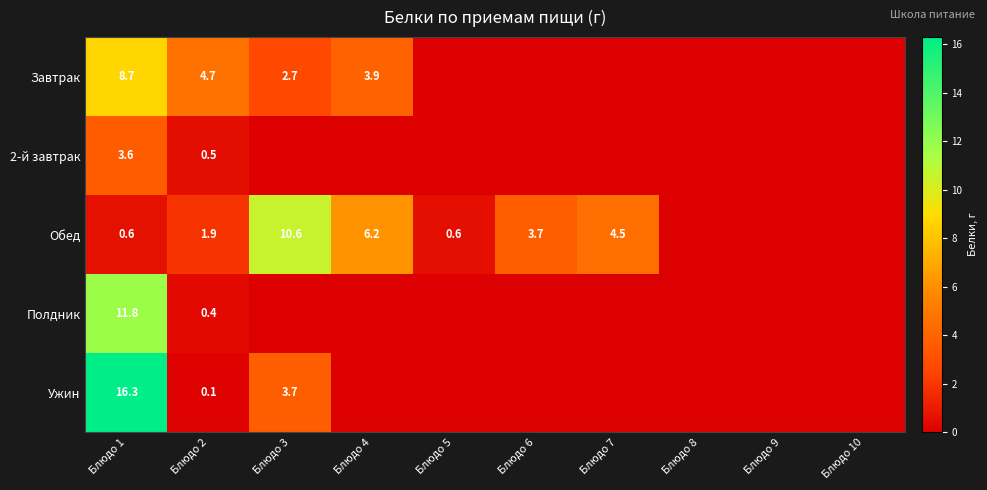

What is the total value across all series at Блюдо 1?

41.0